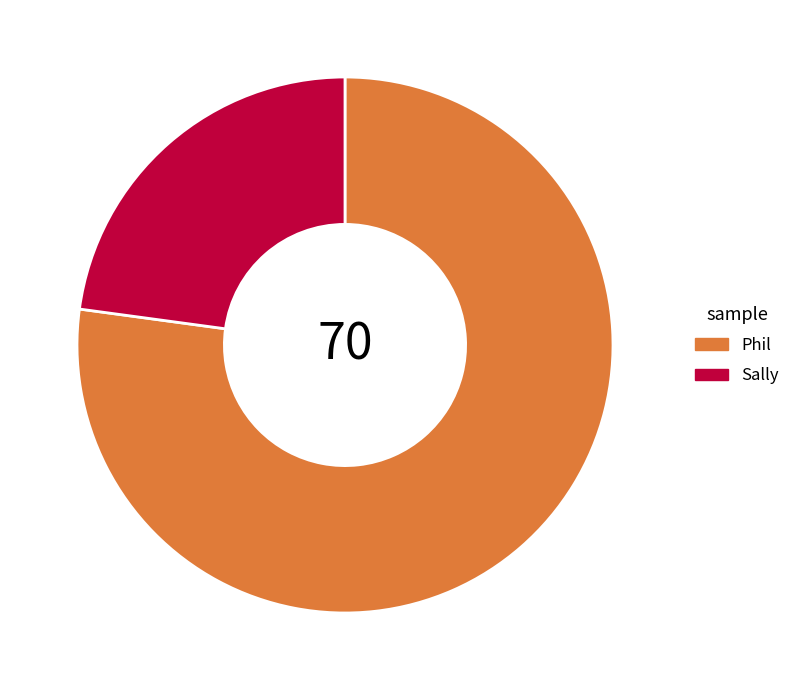

Rank the categories by value from lowest to highest.

Sally, Phil